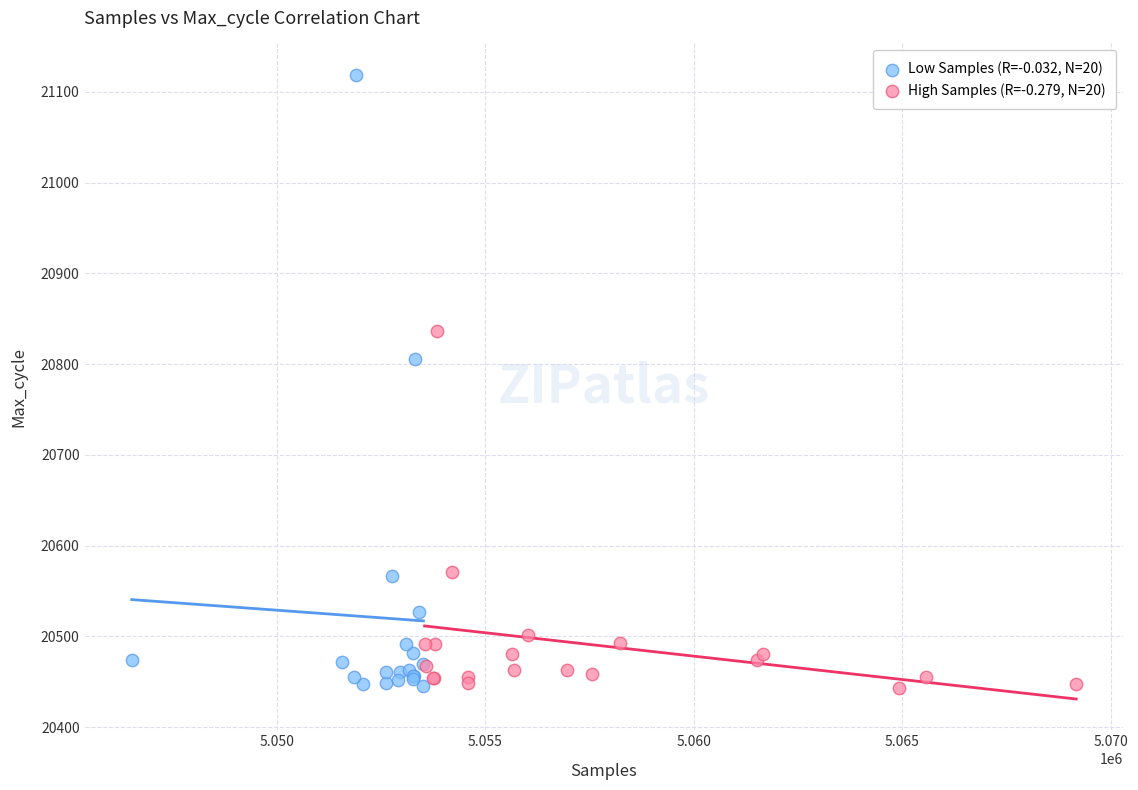

Which series contains the highest Y value?

Low Samples (R=-0.032, N=20)